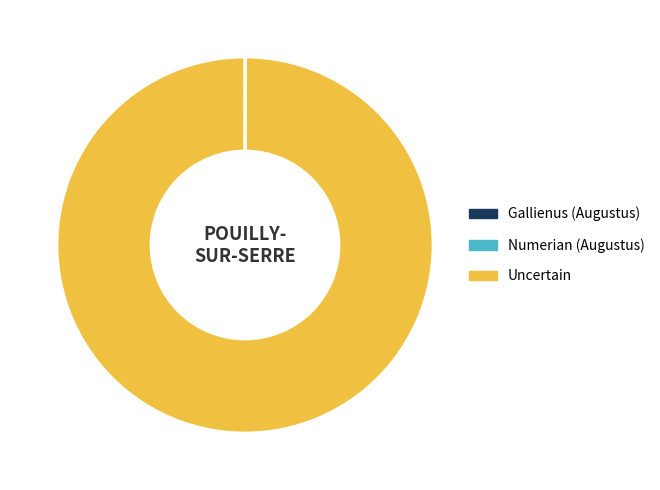

Which category has the biggest portion of the pie?

Uncertain